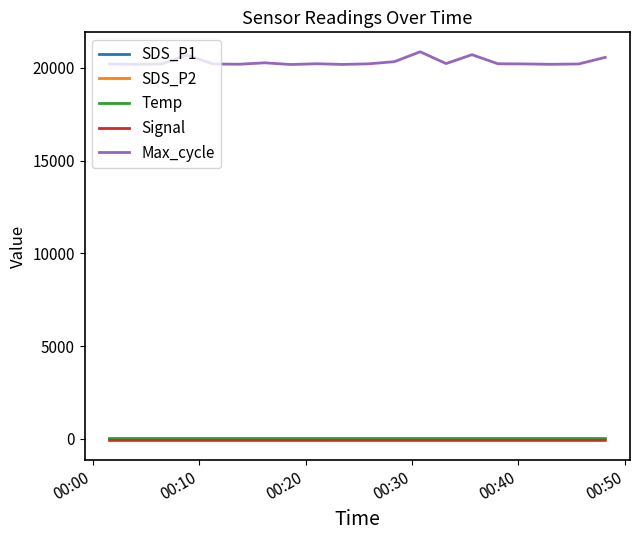

Does the chart have visible grid lines?

No